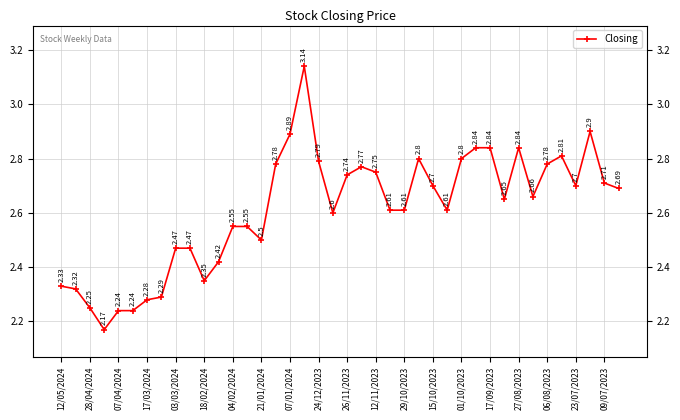

The value at 12/05/2024 is 1.3. True or false?

False